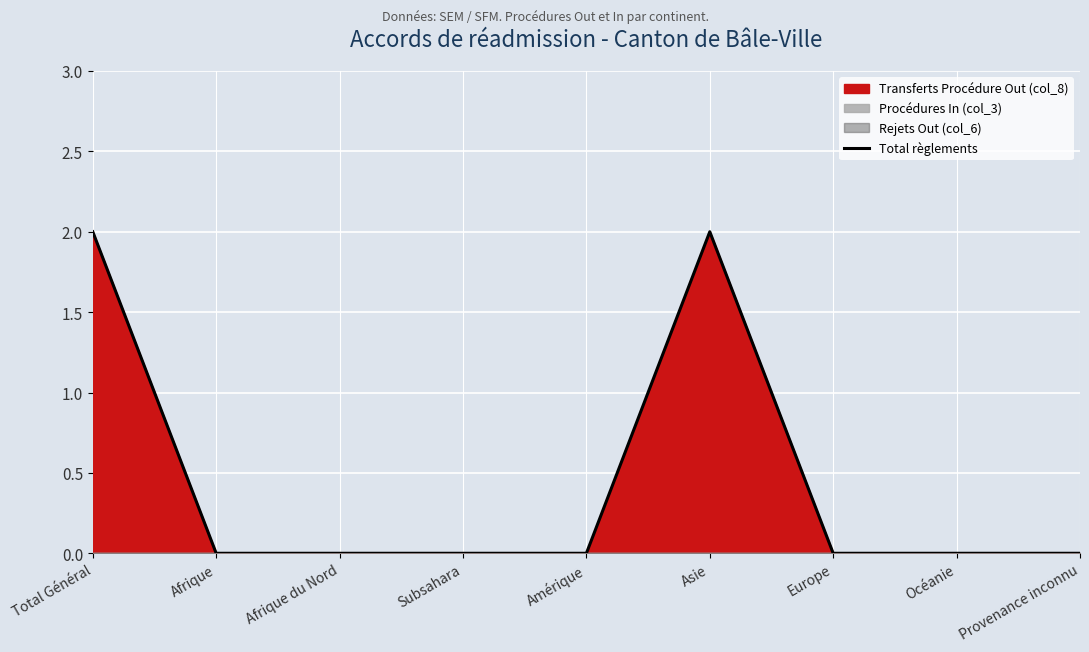

Reading right to left, list all the values displayed in this chart.

0	0	0	2	0	0	0	0	2